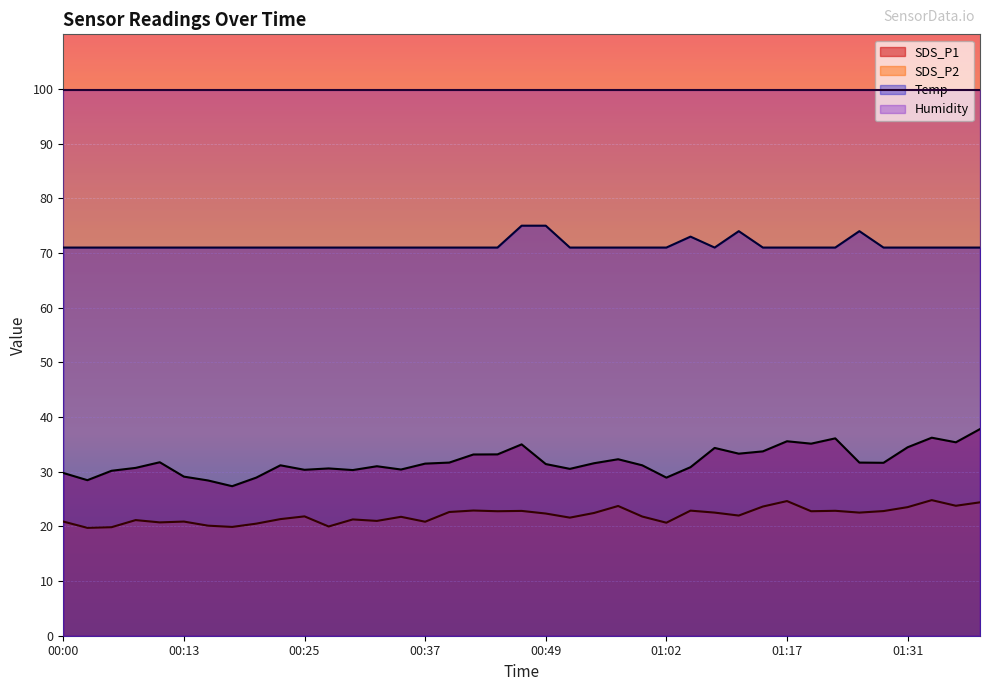

What is the value of the Temp point at the 19th from the left?

71.0